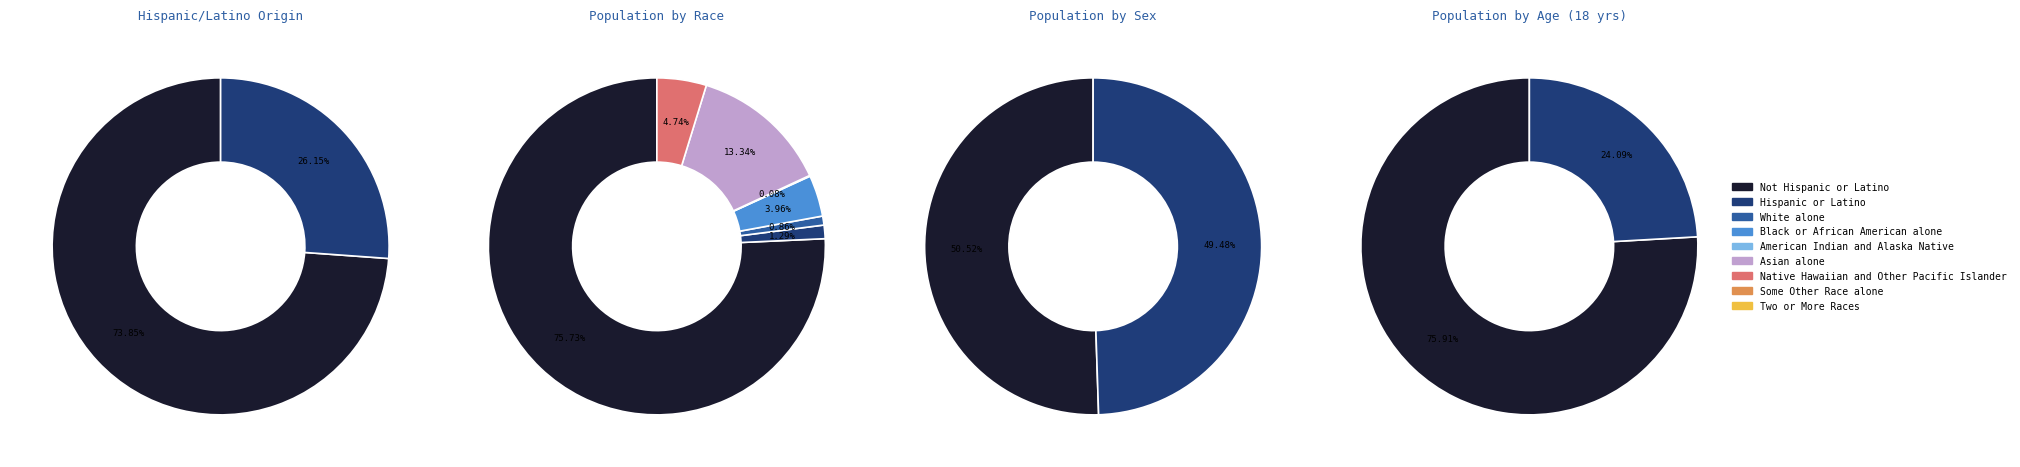

Does Two or More Races account for over 50% of the chart?

No